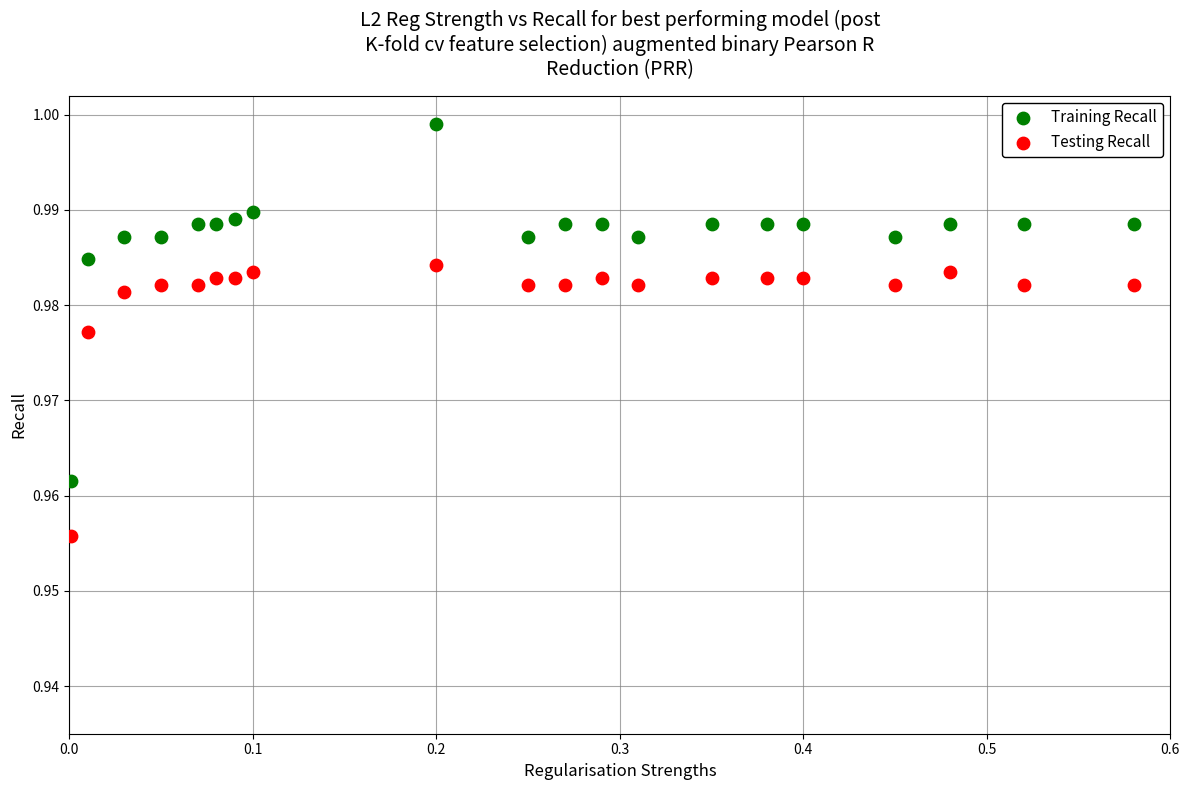

What are all the series names shown in the legend?

Training Recall, Testing Recall